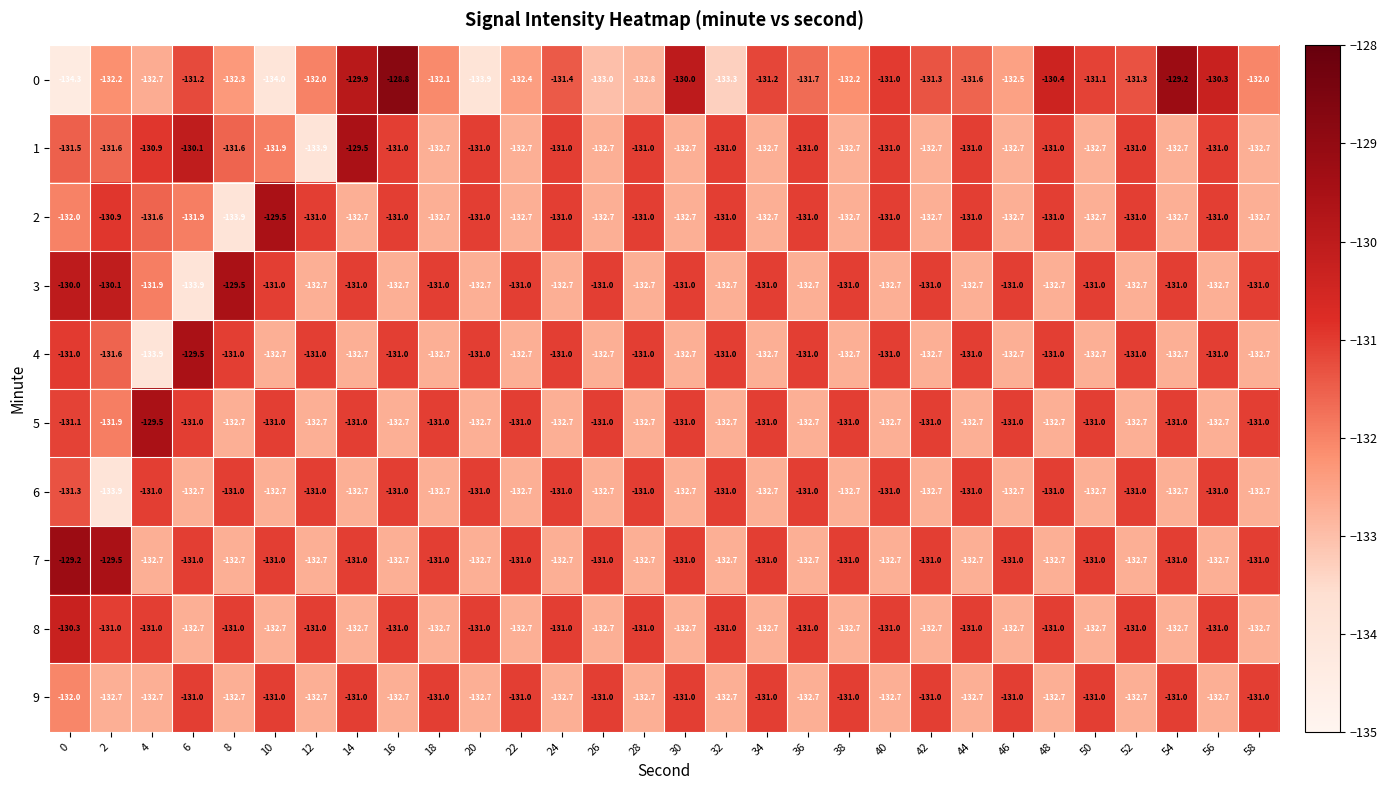

What is the total value across all series at 44?

-1317.4